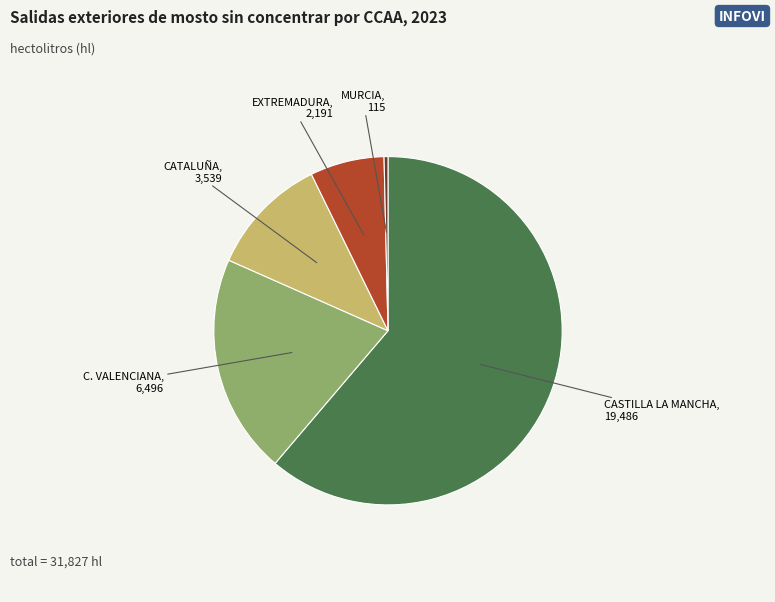

Does any single category account for the majority?

Yes